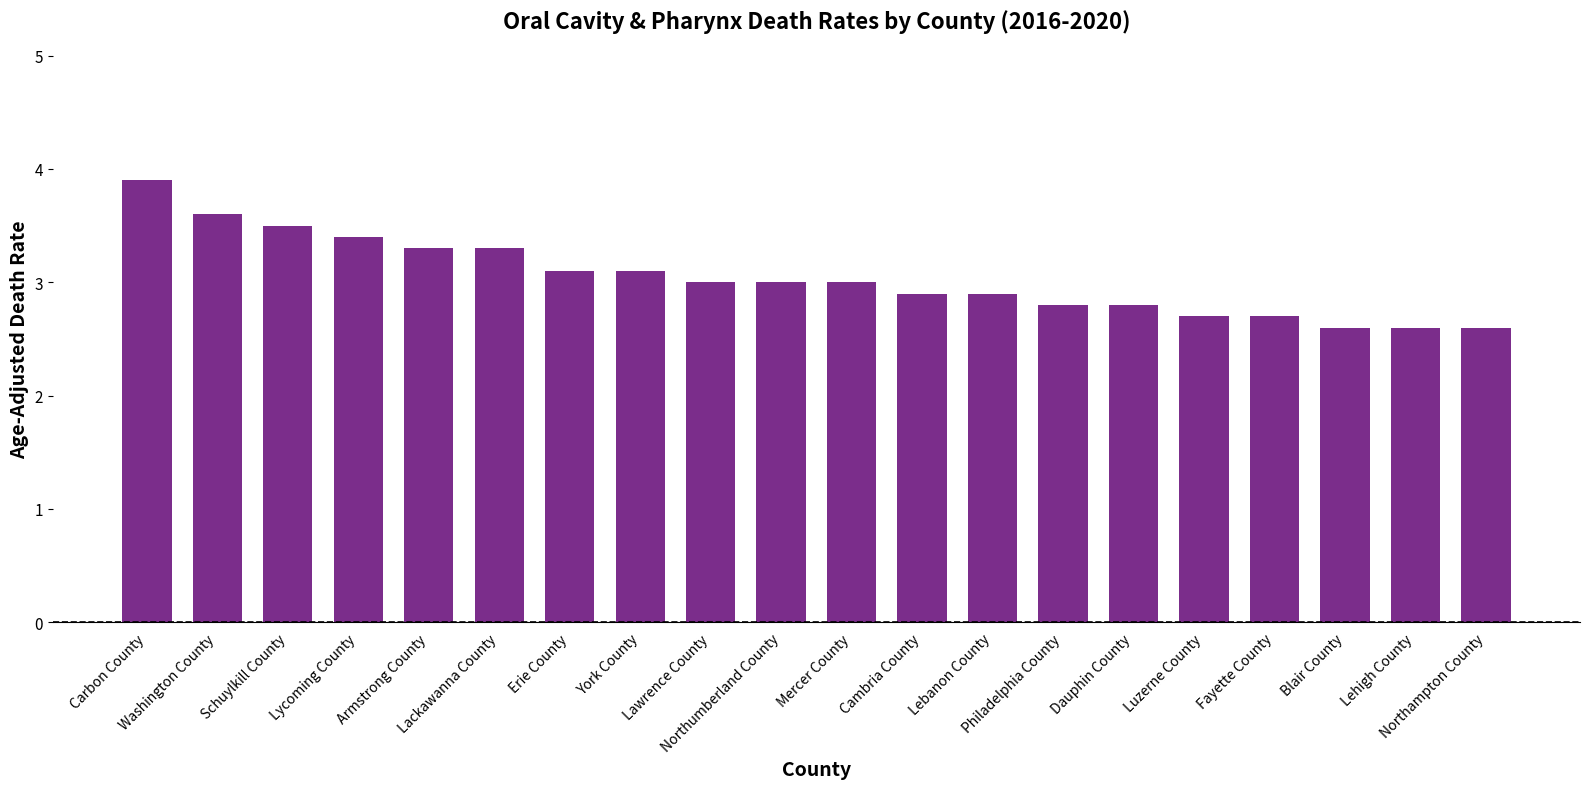

Count the number of categories in the chart.

20